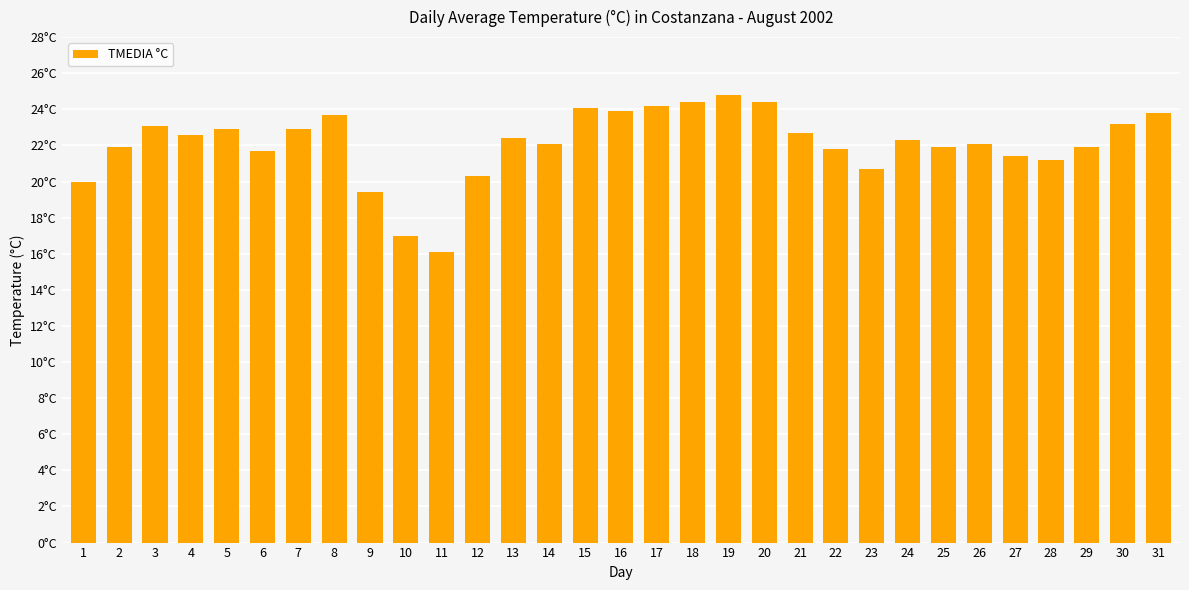

What is the value of the 28th bar from the left?

21.2